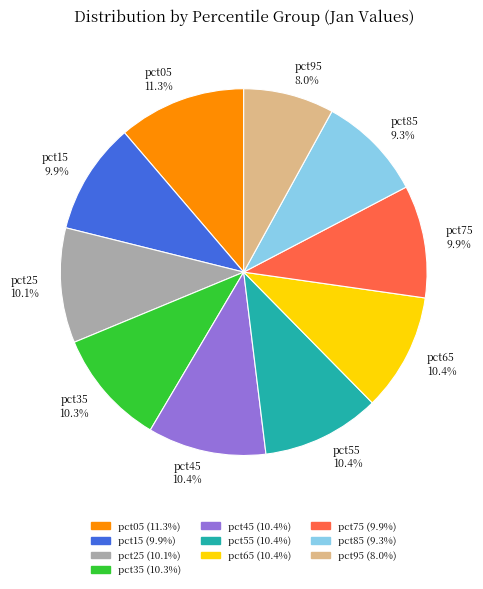

To the nearest percent, what portion does pct15 represent?

10%